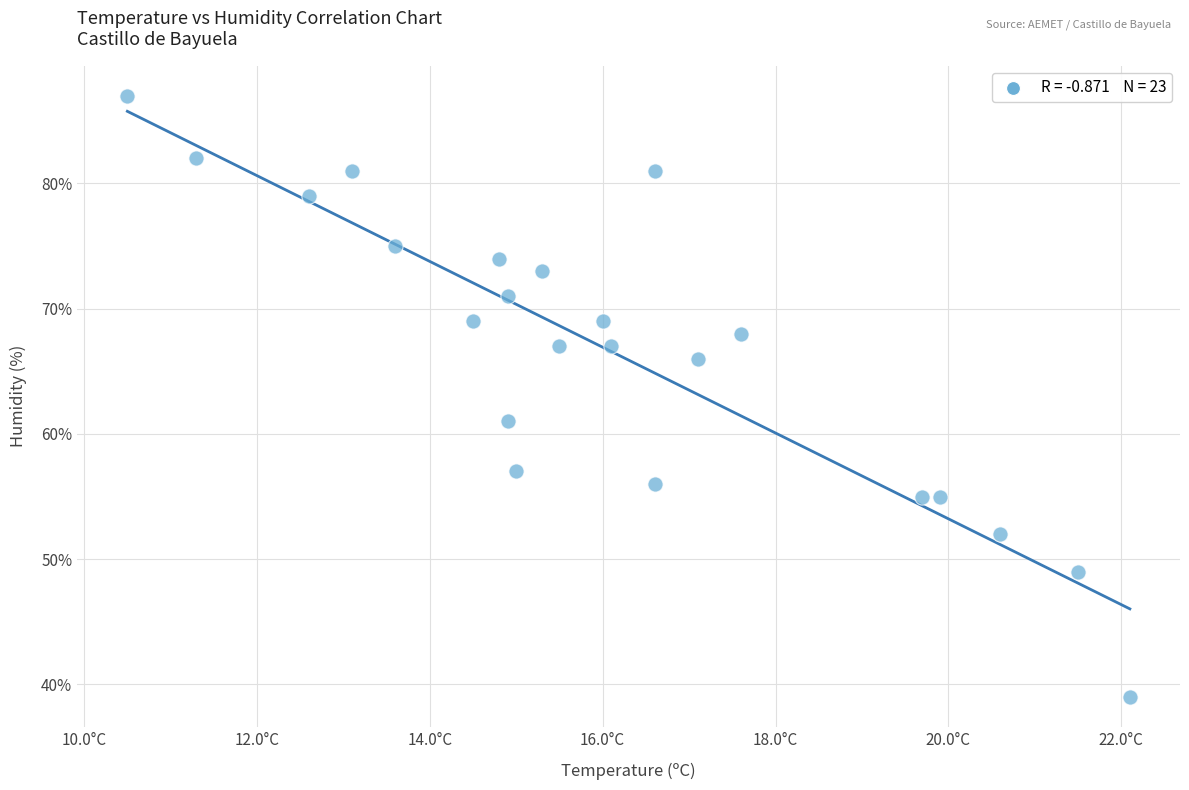

What Y value in the scatter plot is closest to 63?

61